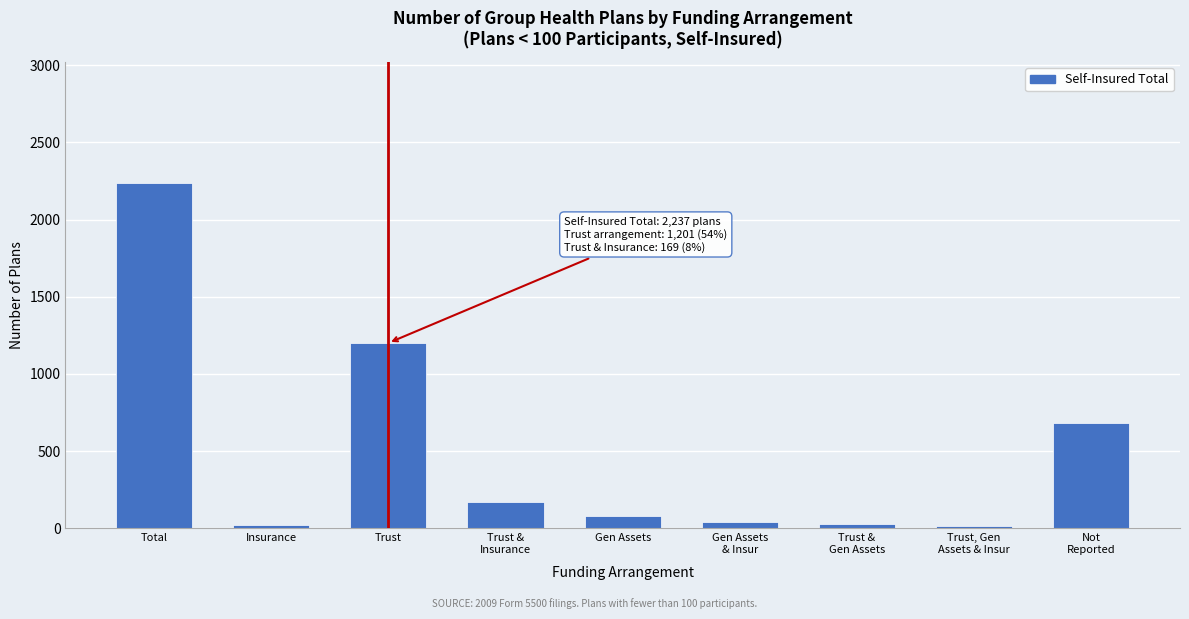

What is the change in value from Trust to Gen Assets?

-1123